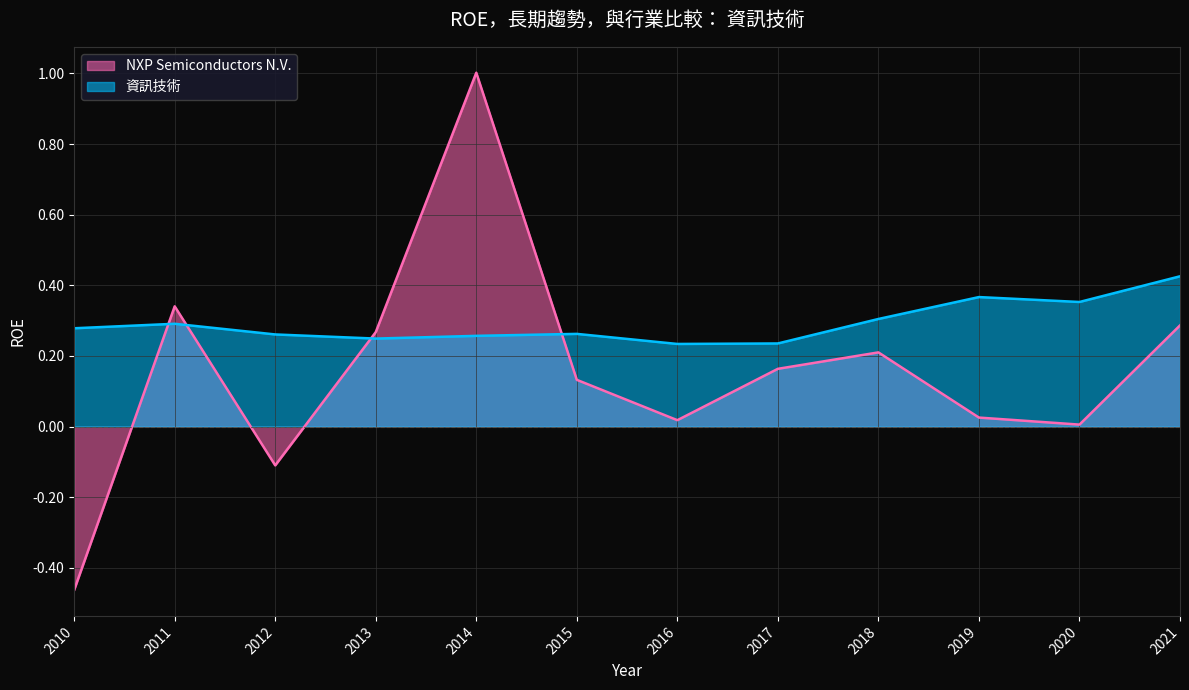

Rank the series by their average value, from lowest to highest.

NXP Semiconductors N.V., 資訊技術